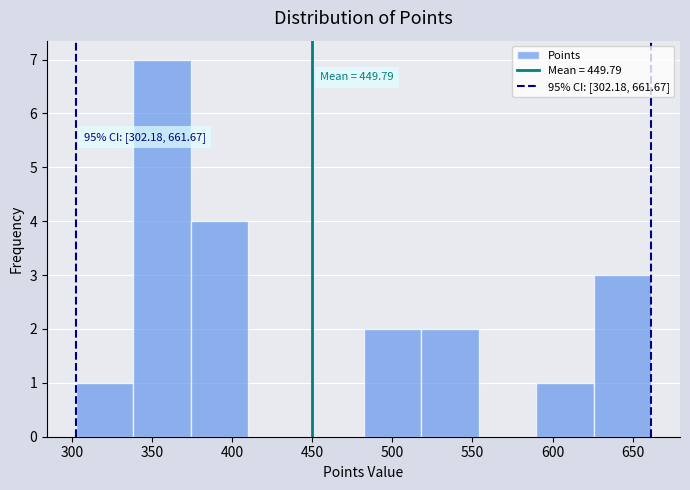

Over which range of the x-axis is the bar tallest?

340 to 375